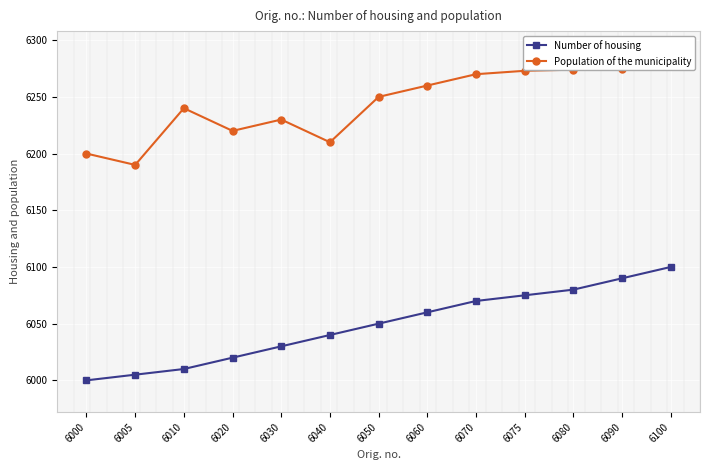

Count the number of categories in the chart.

13